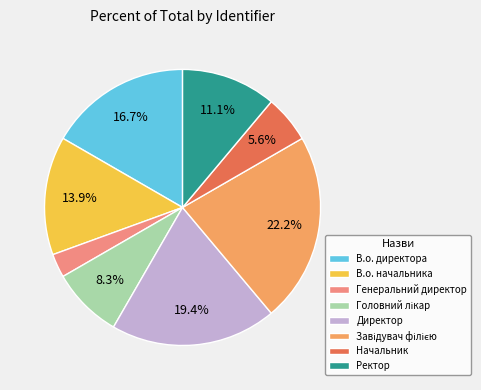

To the nearest percent, what is the average slice percentage?

12%